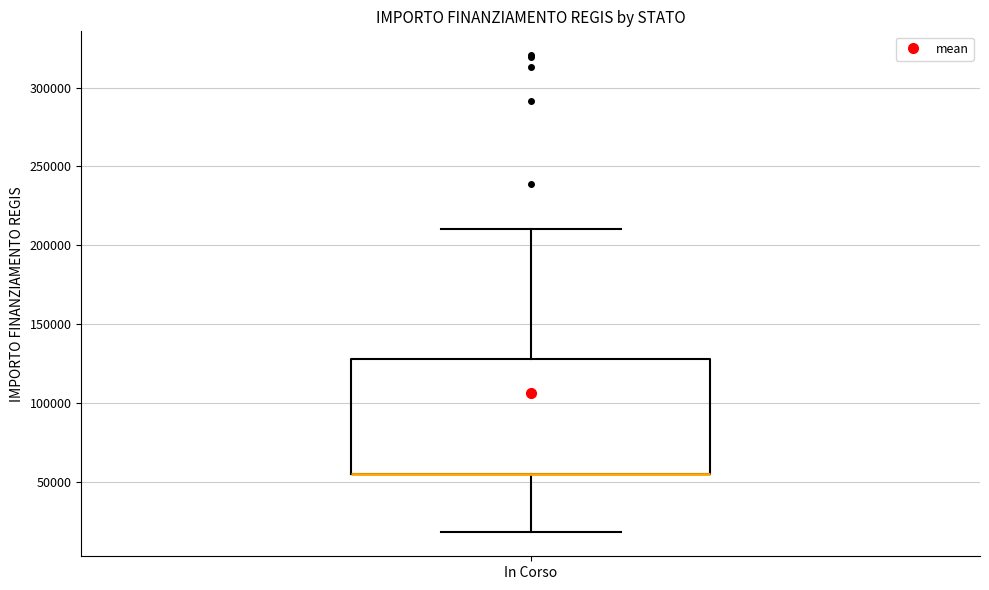

Where is the lower edge of the box for In Corso on the y-axis? The values are not printed on the chart, so give them approximately, as read against the axis.

55000